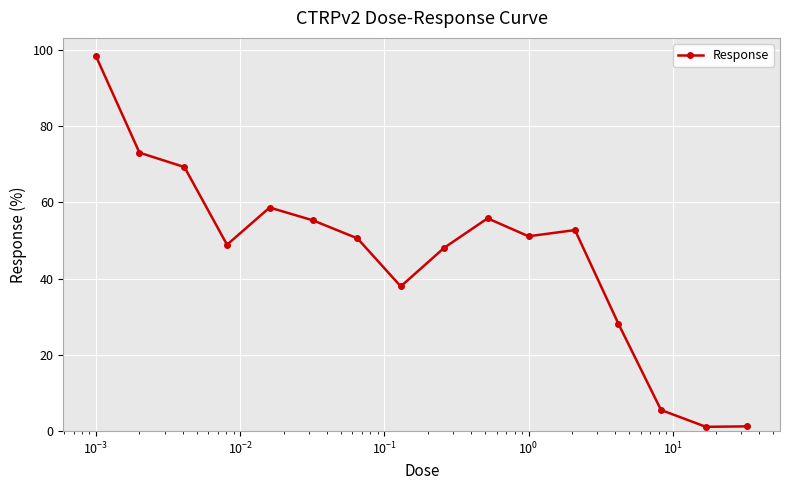

What is the average value?

45.9